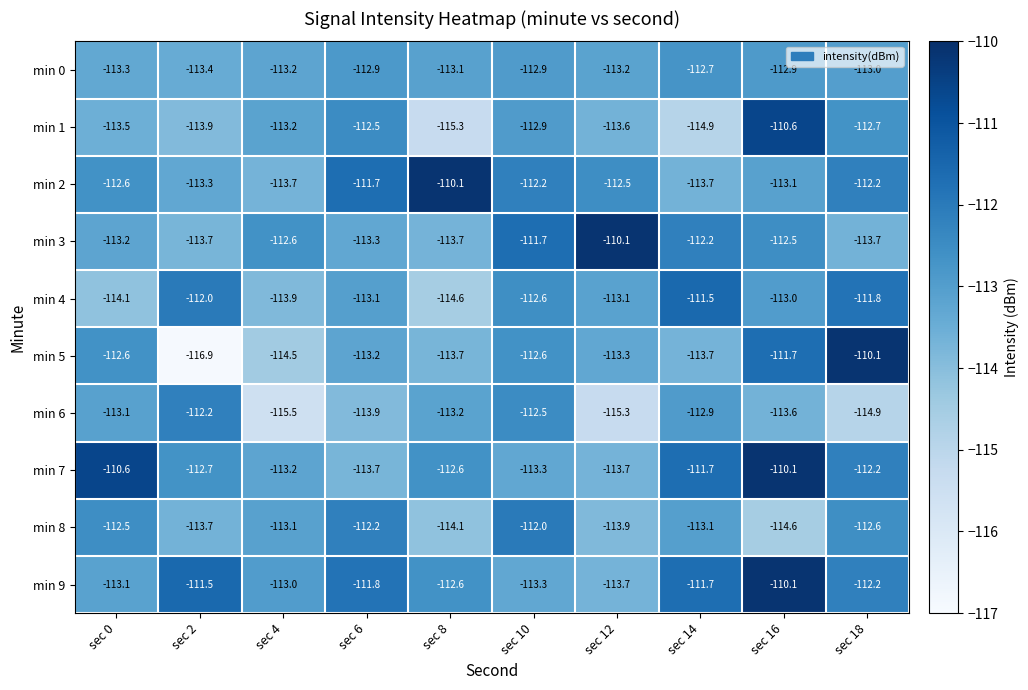

At which category is the sum across all series the highest?

sec 16